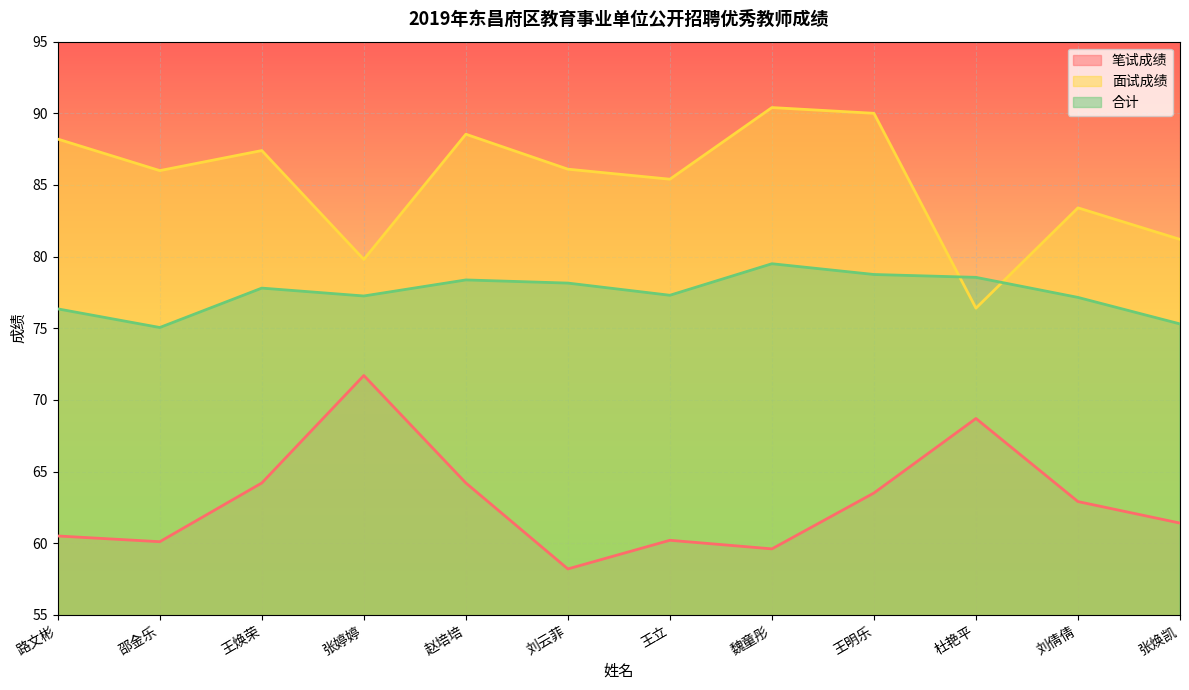

What is the minimum value for 合计?

75.0